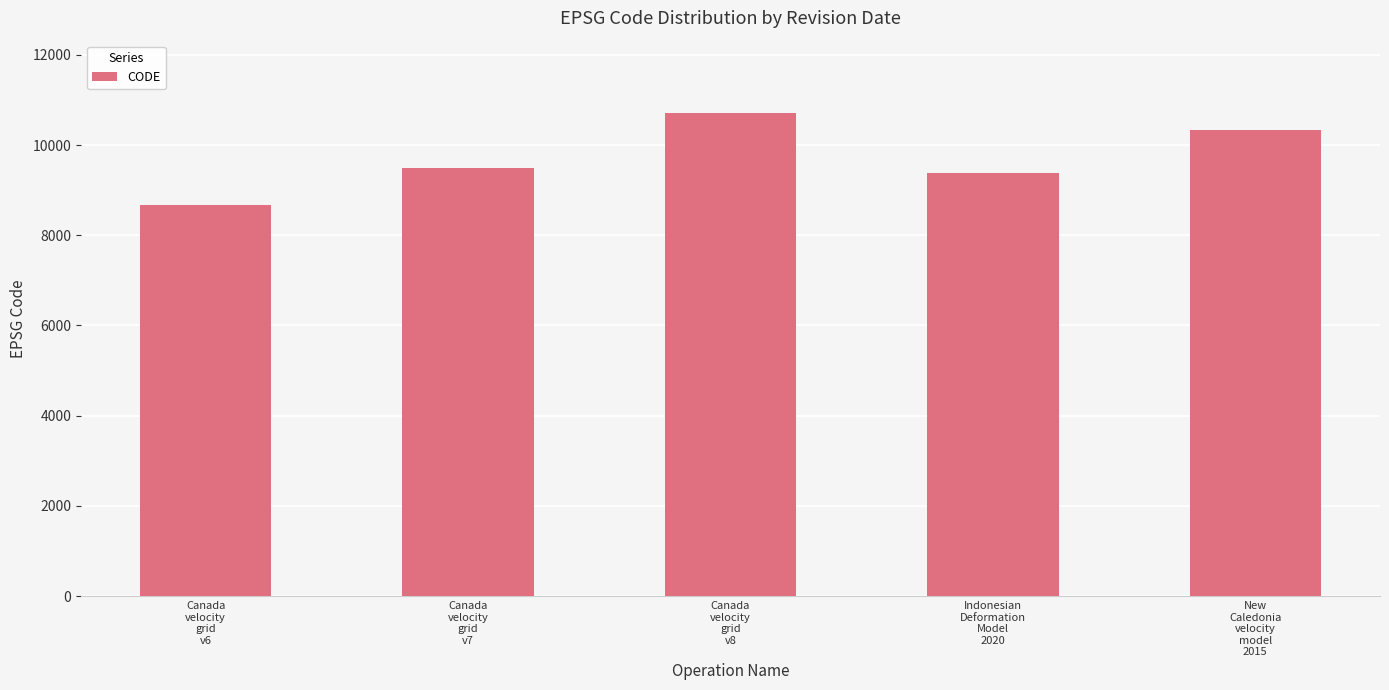

Read the value at Canada
velocity
grid
v8, to the nearest 50.

10700